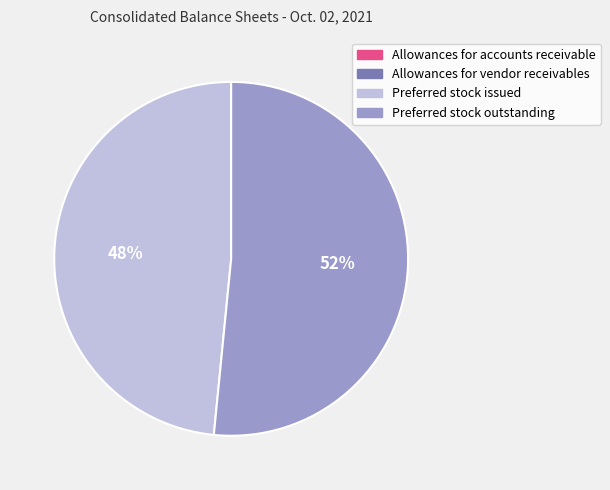

Is there a majority slice in this chart?

Yes